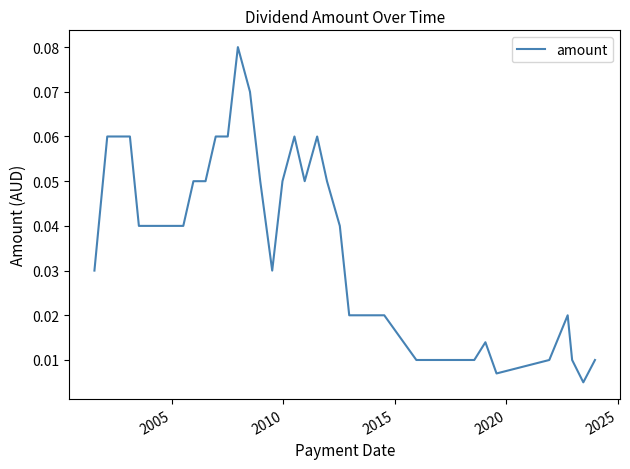

Does the chart have visible grid lines?

No